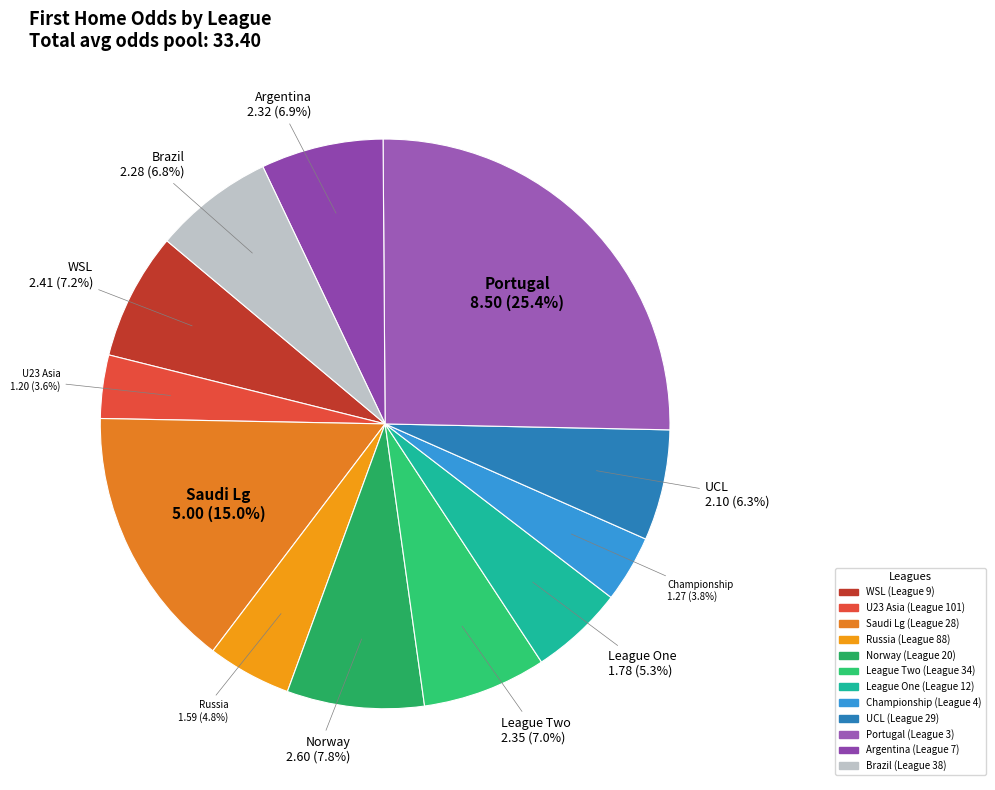

How much of the chart is everything except League Two 2.35?

93.0%